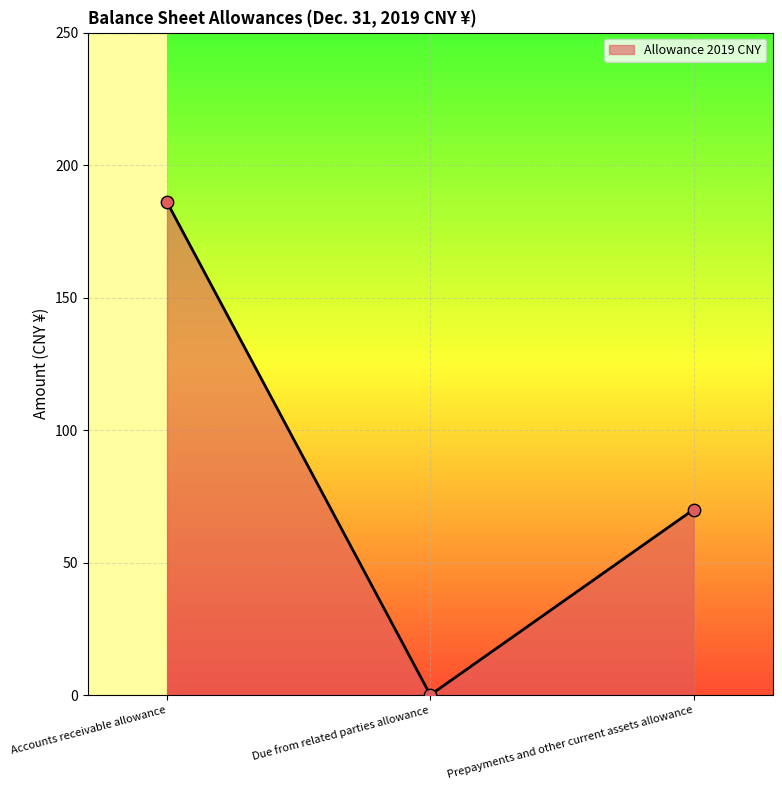

Between Due from related parties allowance and Accounts receivable allowance, which is larger?

Accounts receivable allowance